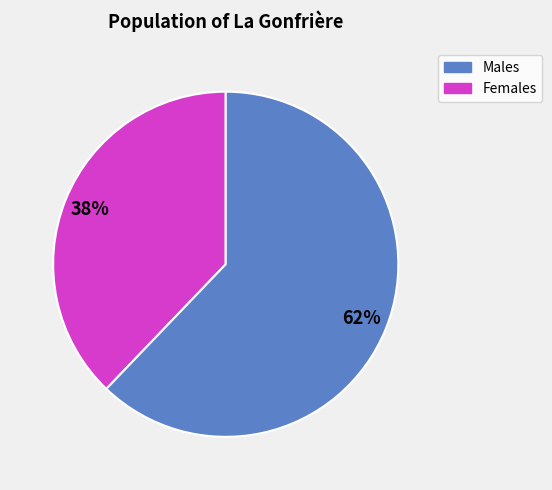

To the nearest percent, what is the difference between the largest and smallest slice percentages?

24%